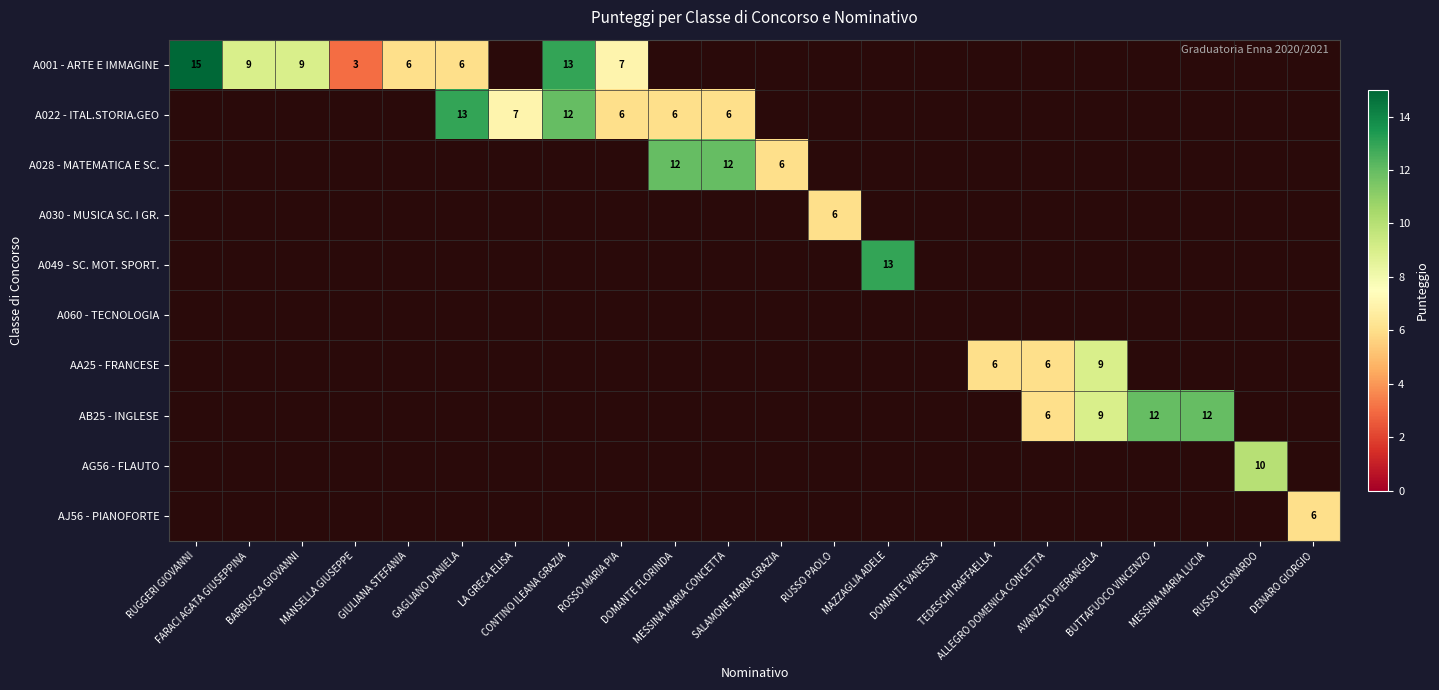

The value of A022 - ITAL.STORIA.GEO at LA GRECA ELISA is 12. True or false?

False